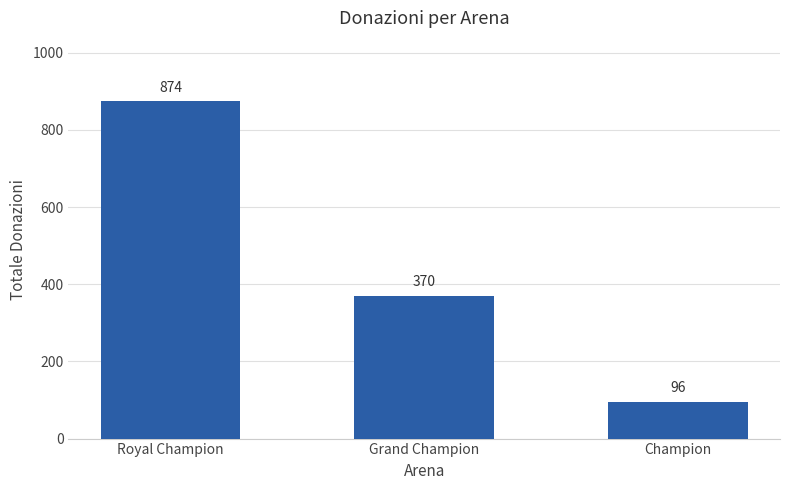

What is the value of the 3rd bar from the left?

96